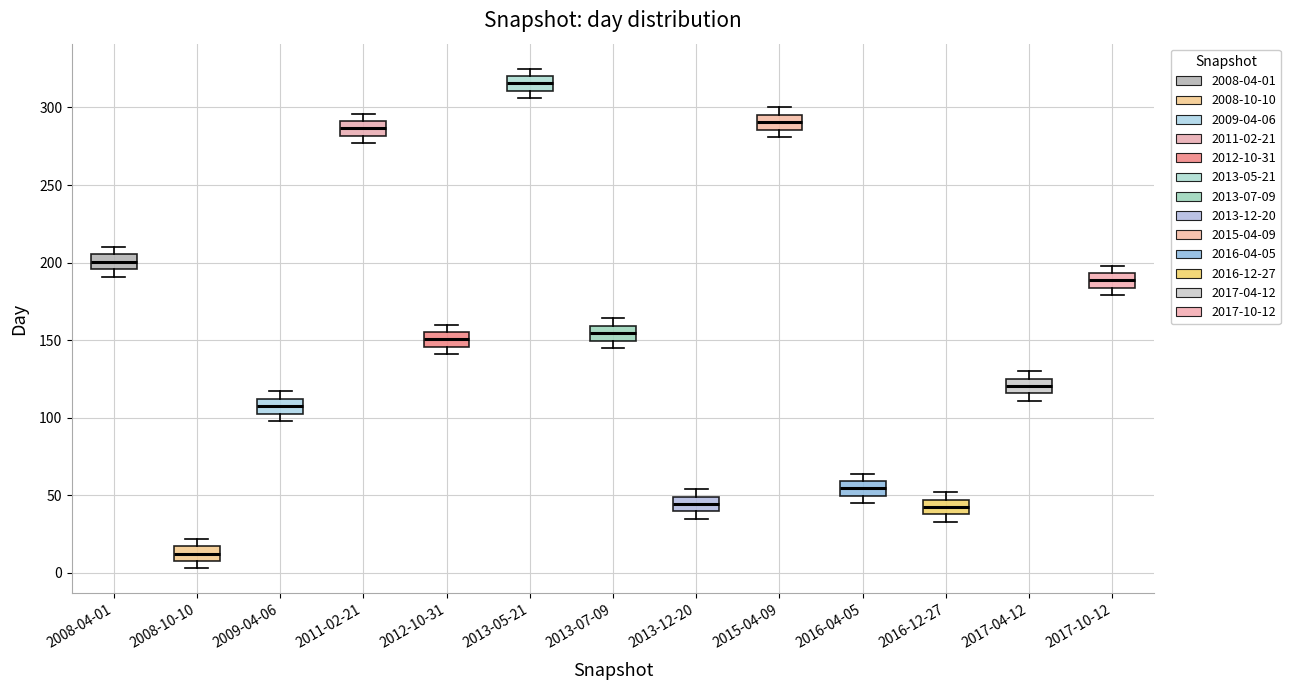

Which box's median line is the lowest?

2008-10-10